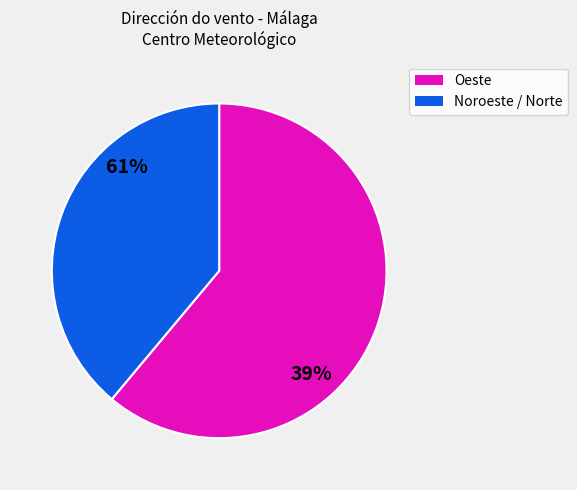

Is the sum of Noroeste and Noroeste greater than half?

No